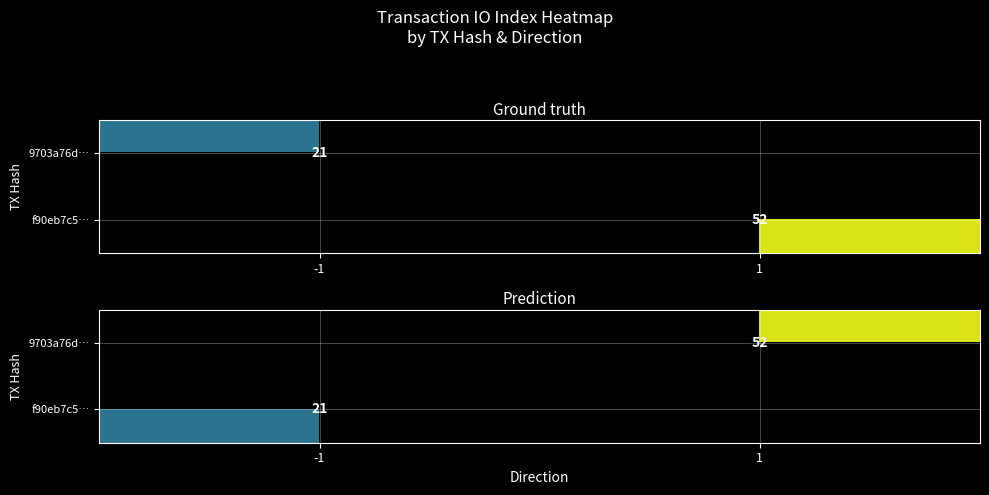

How many data points does each series have?

2